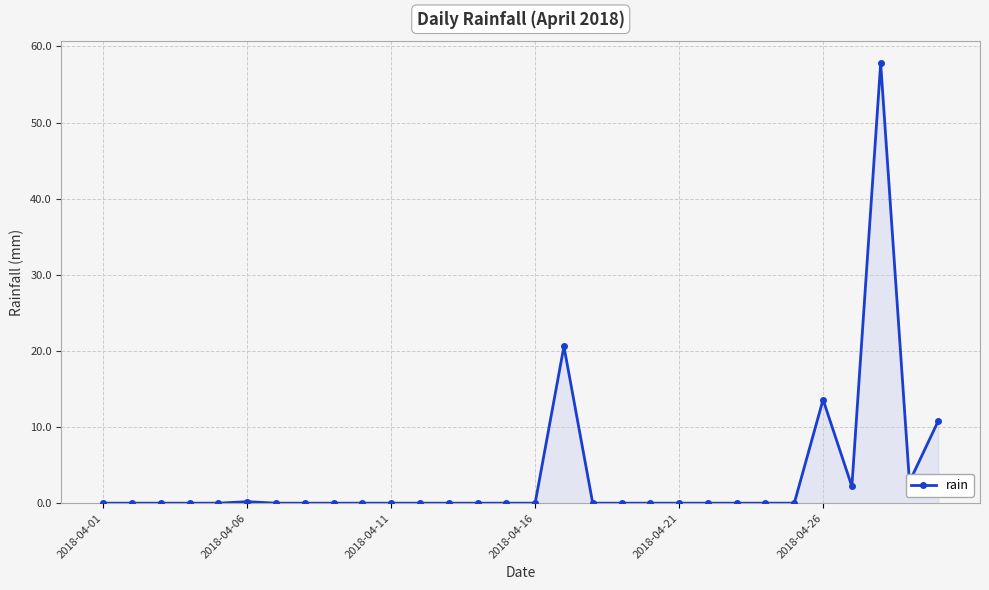

What is the difference between the maximum and minimum values?

57.8